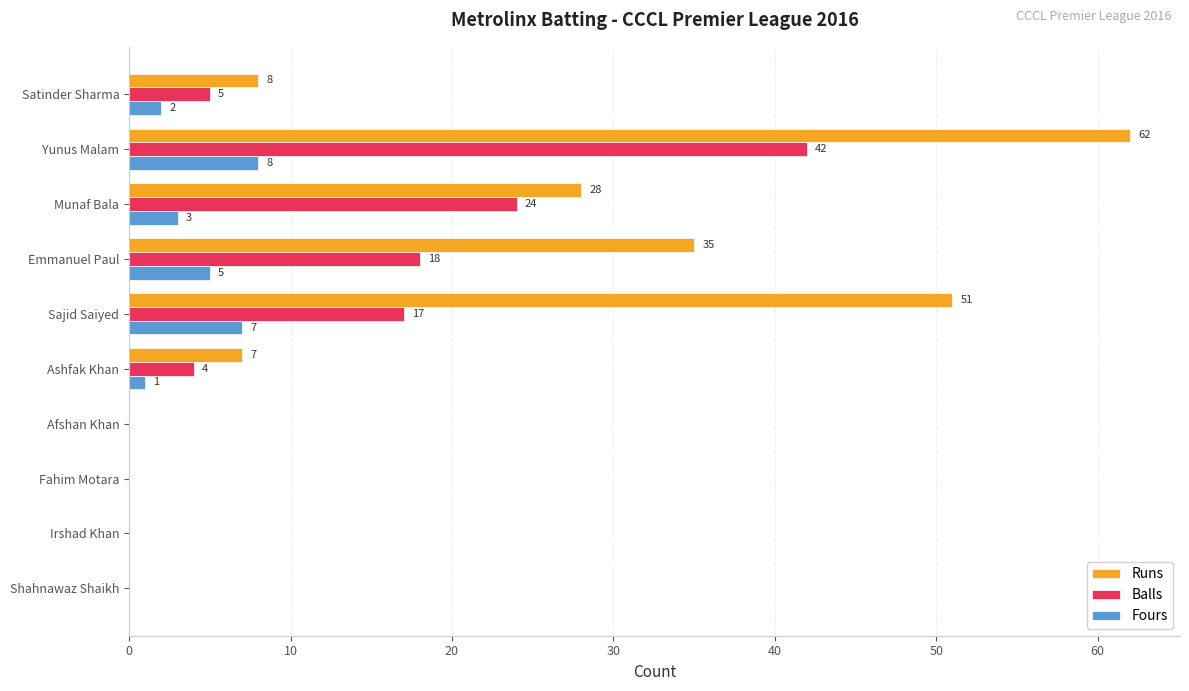

What is the sum of all Fours values?

26